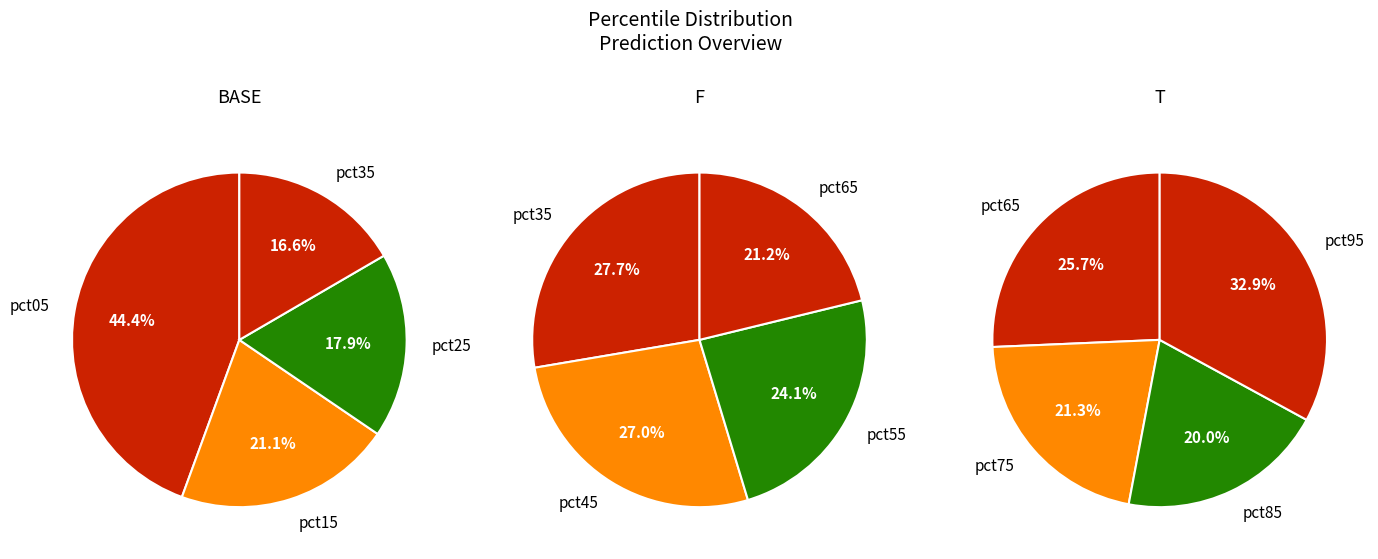

Does pct45 represent more than half of the total?

No